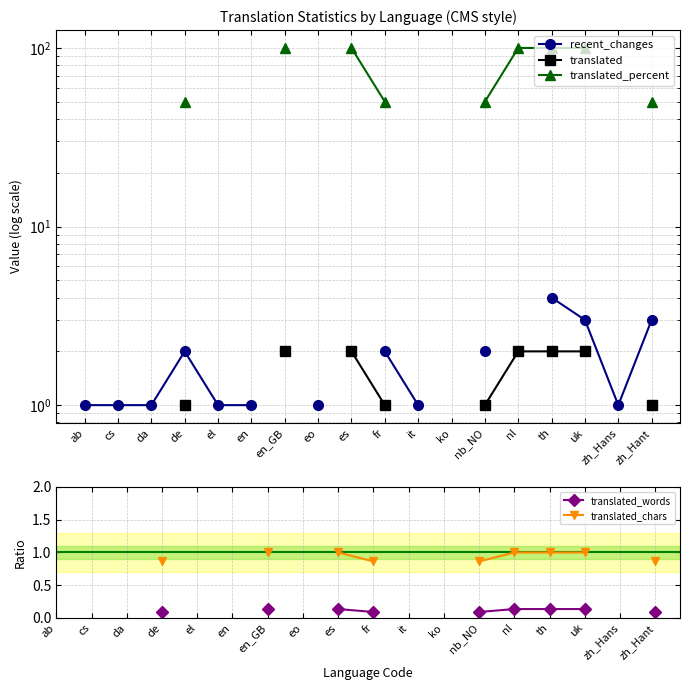

What is the label of the 9th point from the left?

es